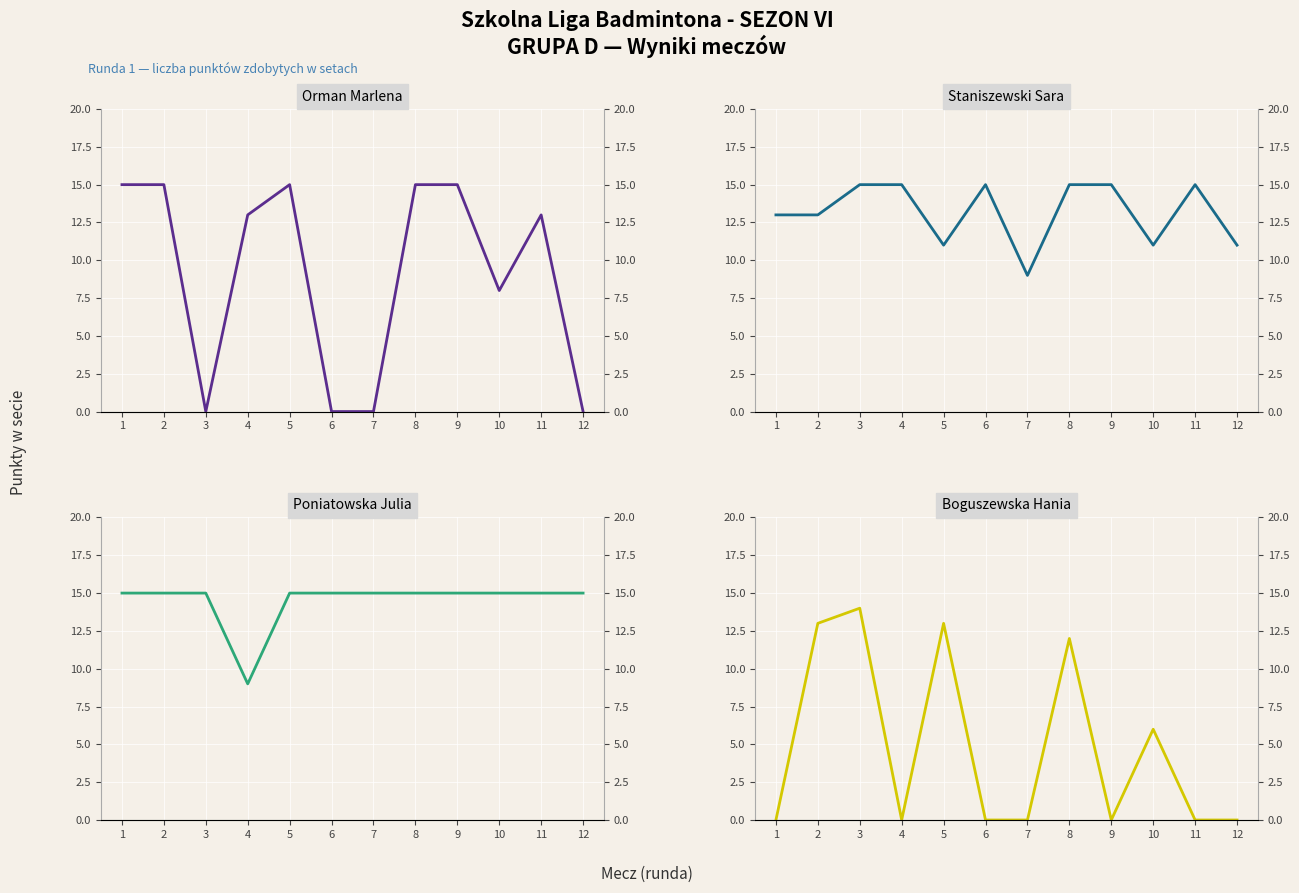

The Poniatowska Julia series shows 4 at 6. True or false?

False